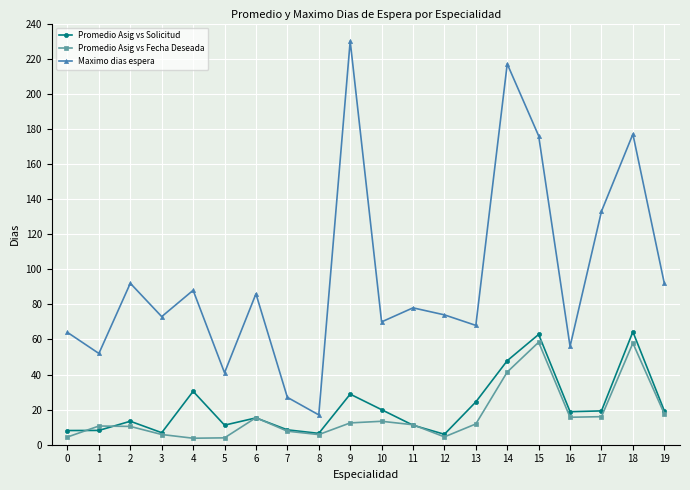

Is the value of Promedio Asig vs Solicitud at 4 greater than the value of Maximo dias espera at 5?

No